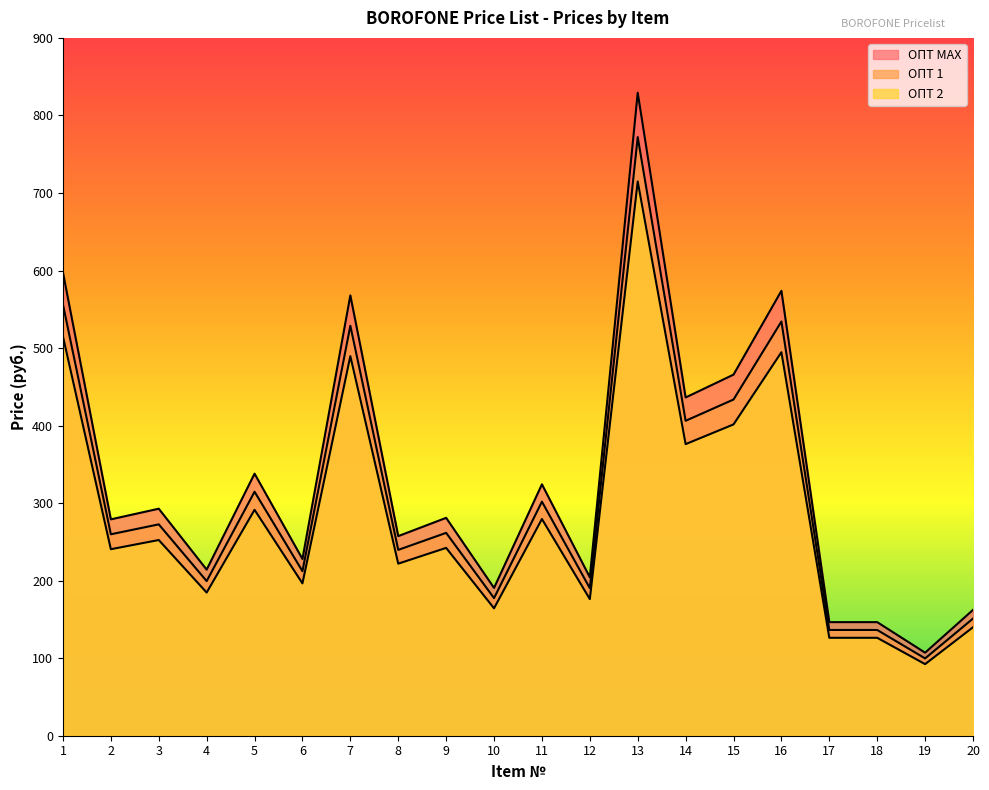

What is the difference between the second highest and minimum values in the ОПТ 2 series?

422.7